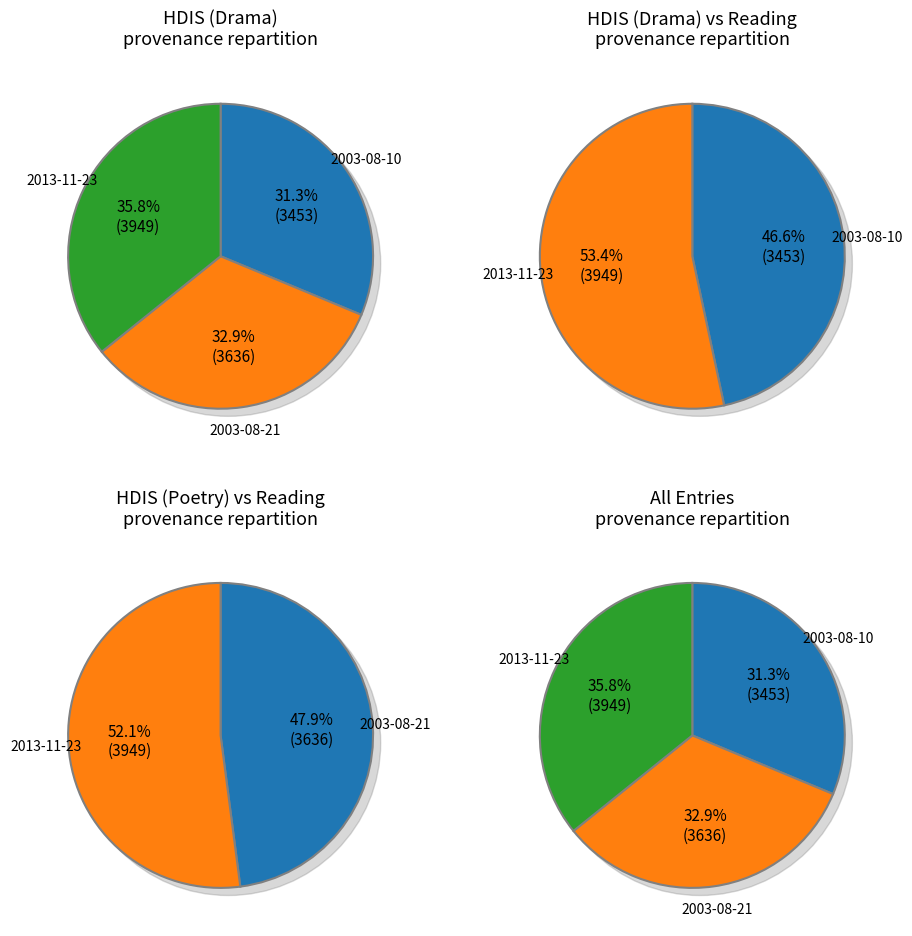

Is 2003-08-21 the majority of the pie?

No